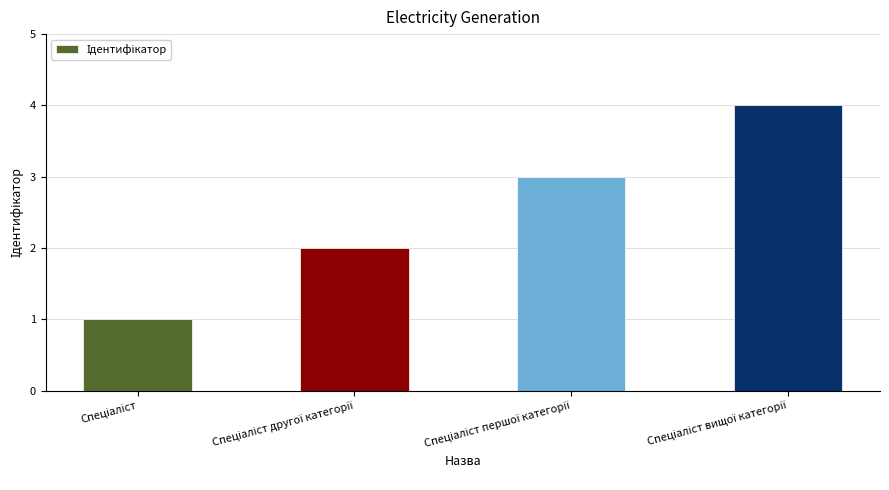

What is the difference between the second highest and second lowest values?

1